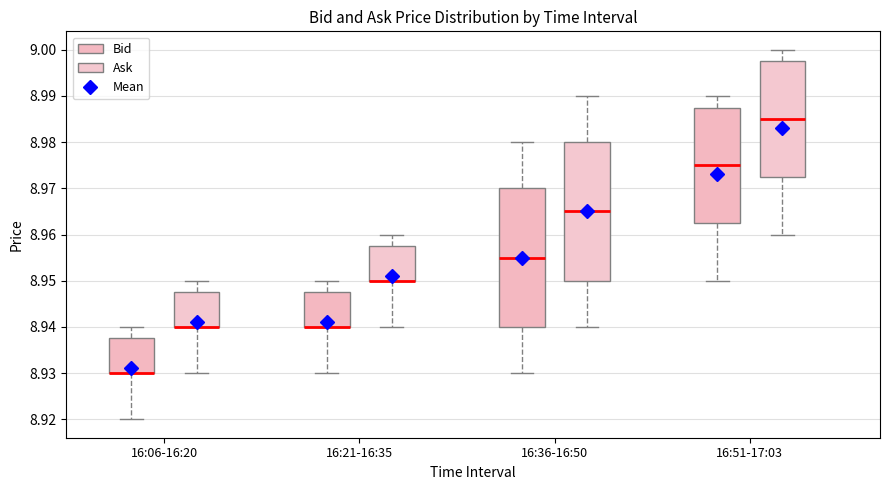

Where is the lower edge of the box for 16:36-16:50 (Bid) on the y-axis? The values are not printed on the chart, so give them approximately, as read against the axis.

8.940